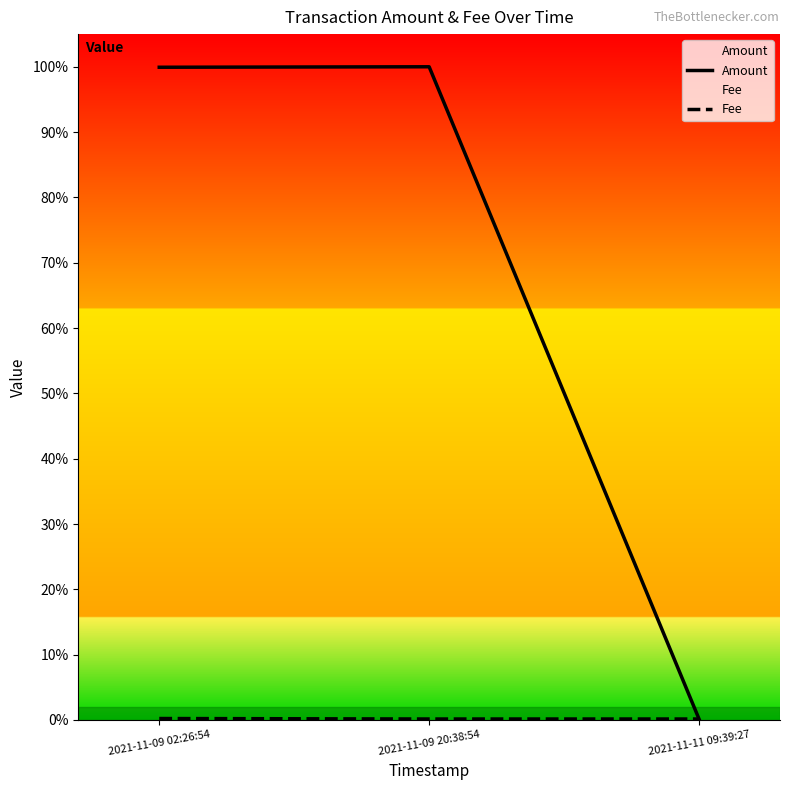

What is the maximum value shown in the chart?

1.0